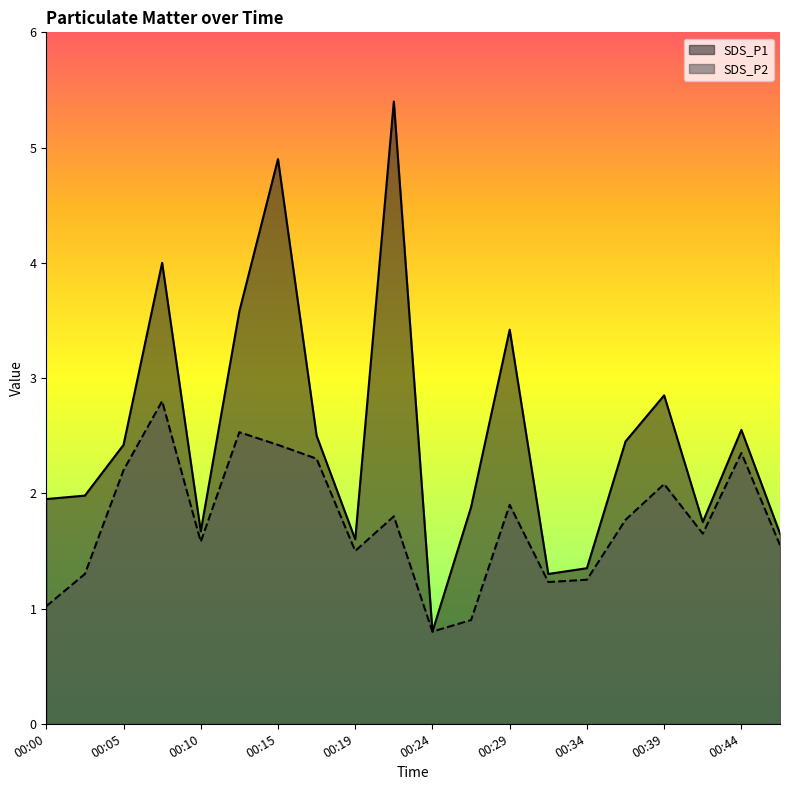

What is the difference between the second highest and second lowest values in the SDS_P2 series?

1.6